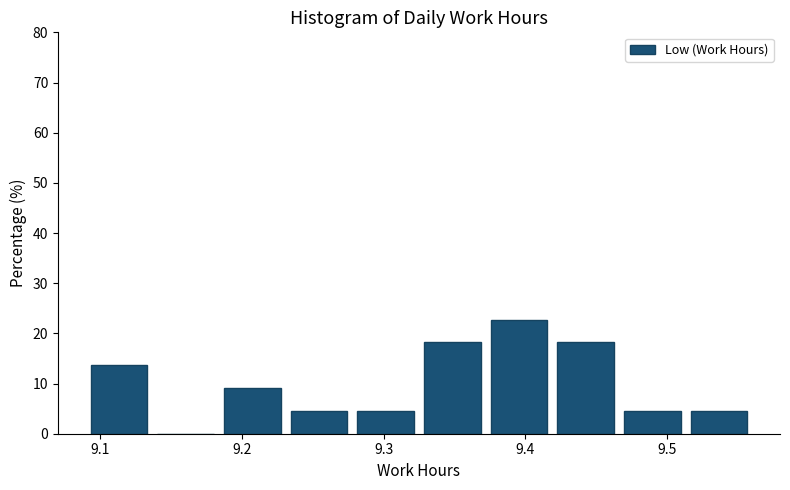

Reading left to right, transcribe this chart: for each bar, give the range it covers on the x-axis and its height. Neither the bar edges nor the heights are printed on the chart, so give them approximately, as read against the axes.

9.090 to 9.137: 14
9.137 to 9.184: 0
9.184 to 9.231: 9
9.231 to 9.278: 5
9.278 to 9.325: 5
9.325 to 9.372: 18
9.372 to 9.419: 23
9.419 to 9.466: 18
9.466 to 9.513: 5
9.513 to 9.560: 5